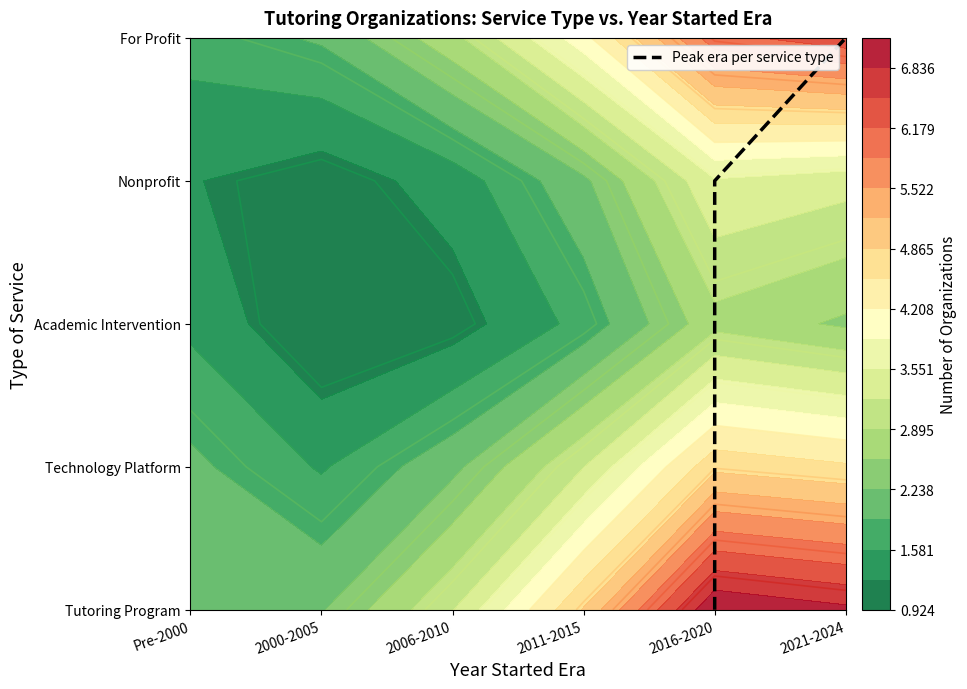

What is the difference between the second highest and second lowest values?

2